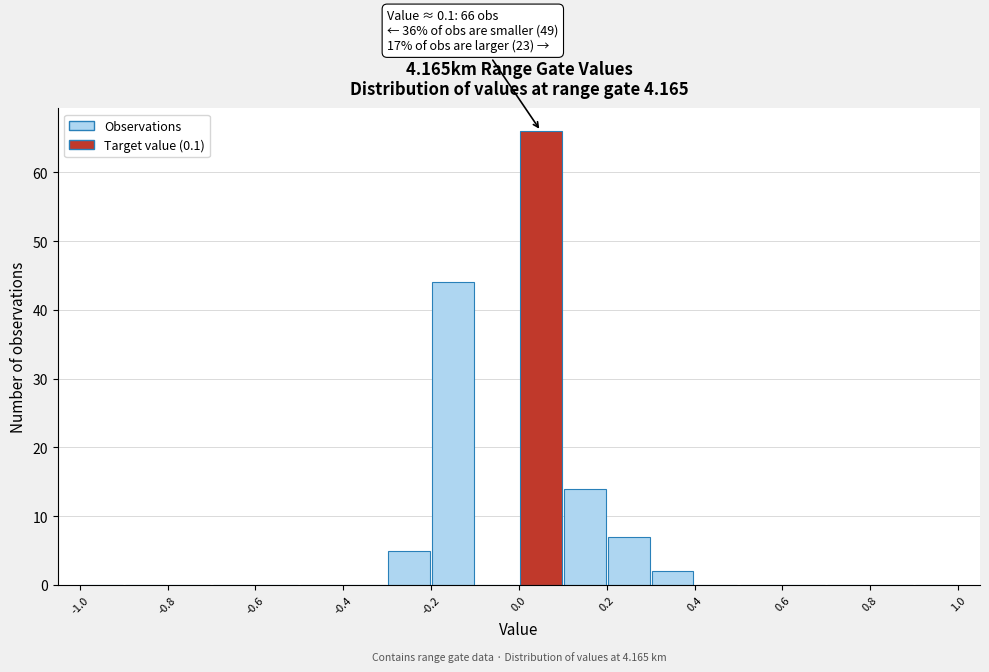

Over which range of the x-axis is the bar tallest?

0.0 to 0.1